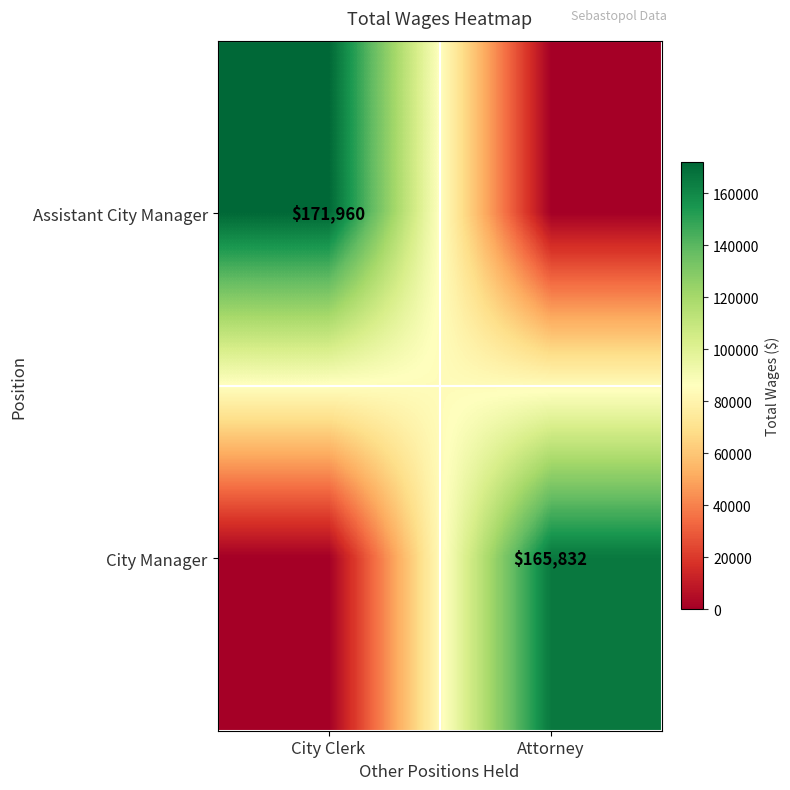

Is it true that Assistant City Manager equals 109248 at City Clerk?

False